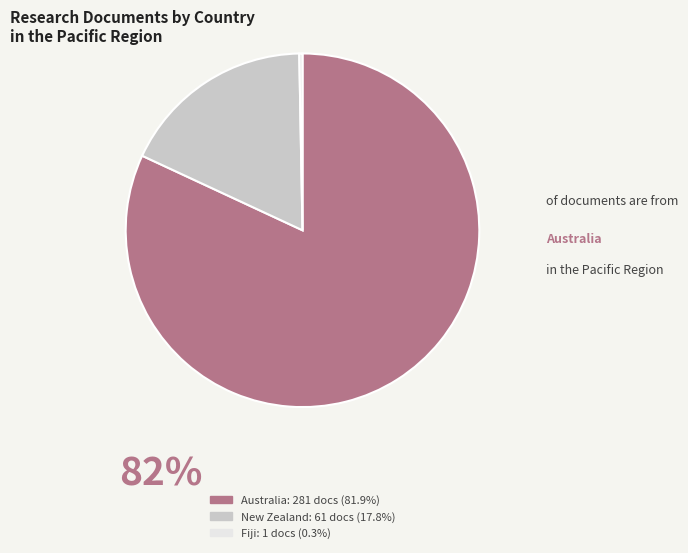

Does any single category account for the majority?

Yes